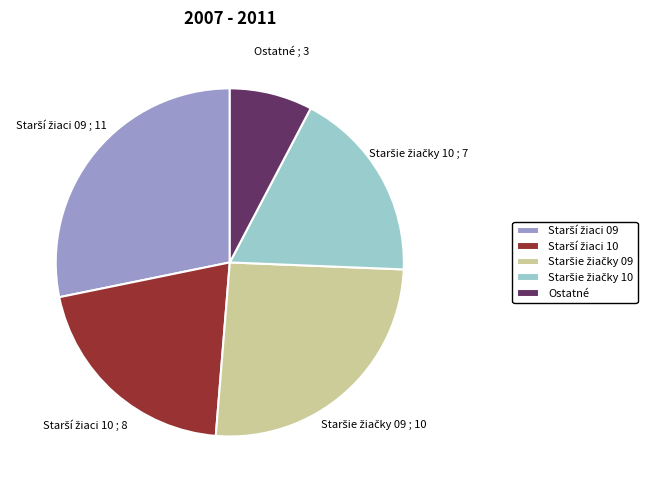

The Ostatné slice represents 19% of the pie. True or false?

False